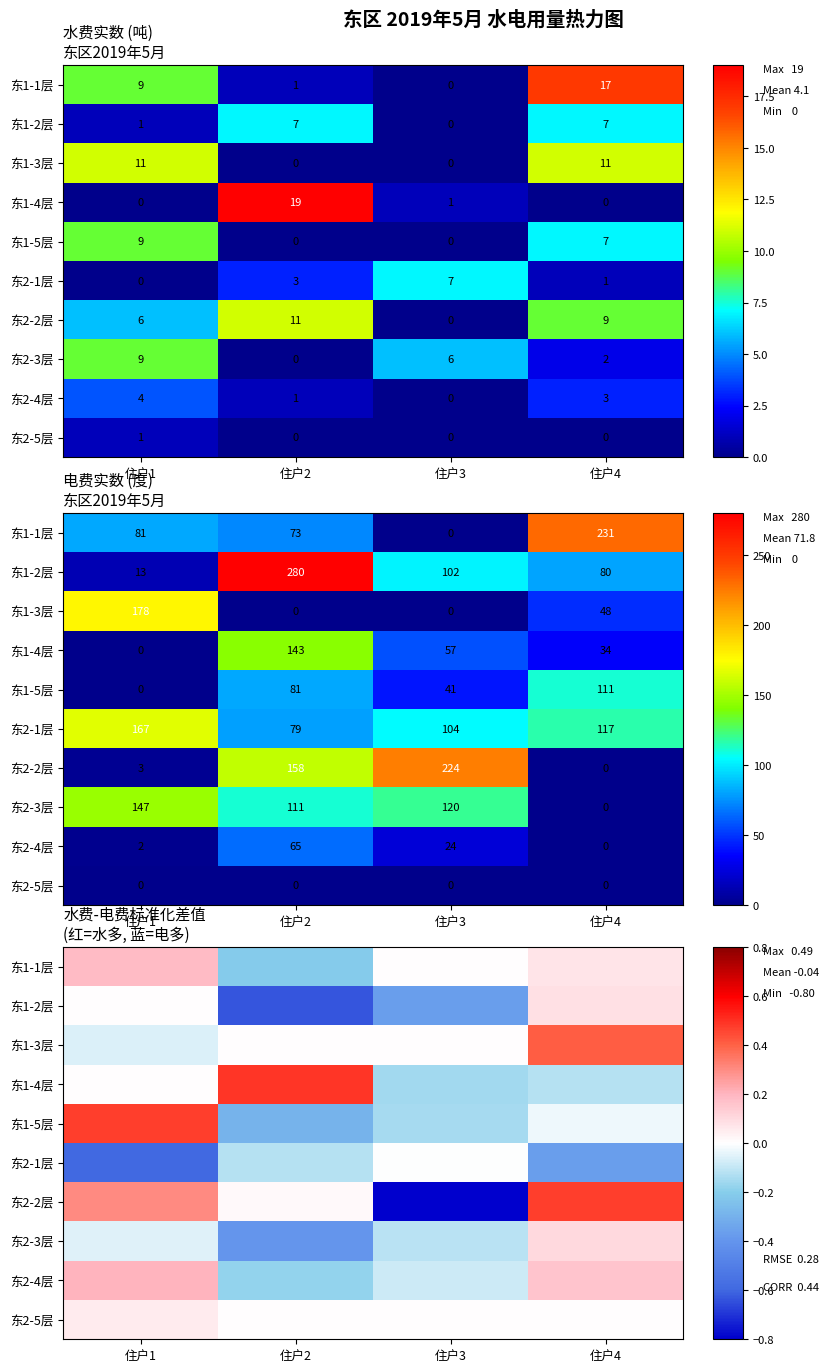

Which category has the highest value in the 东1-3层 series?

住户4